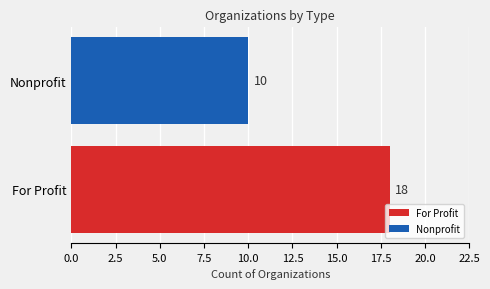

List the labels in order of value, largest first.

For Profit, Nonprofit